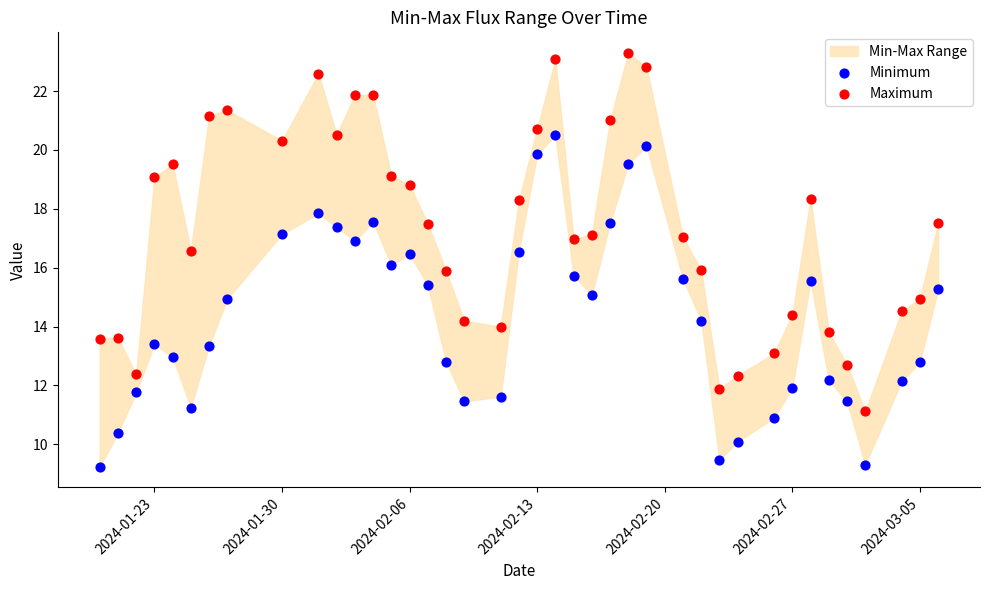

Which series reaches the maximum Y coordinate?

Maximum